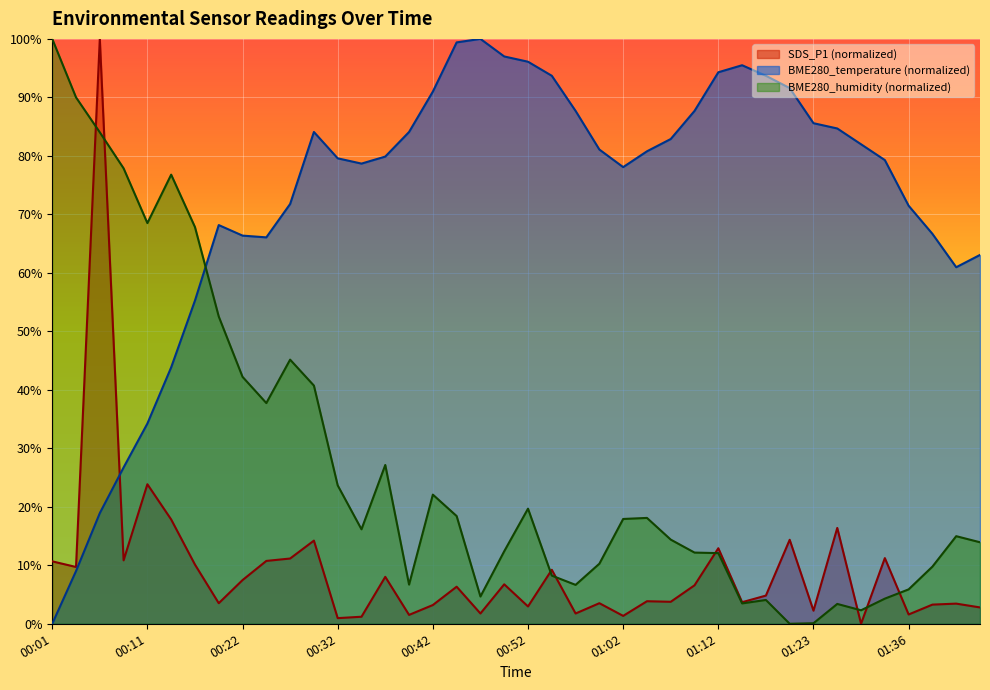

How many interior local valleys does the BME280_humidity series have?

9